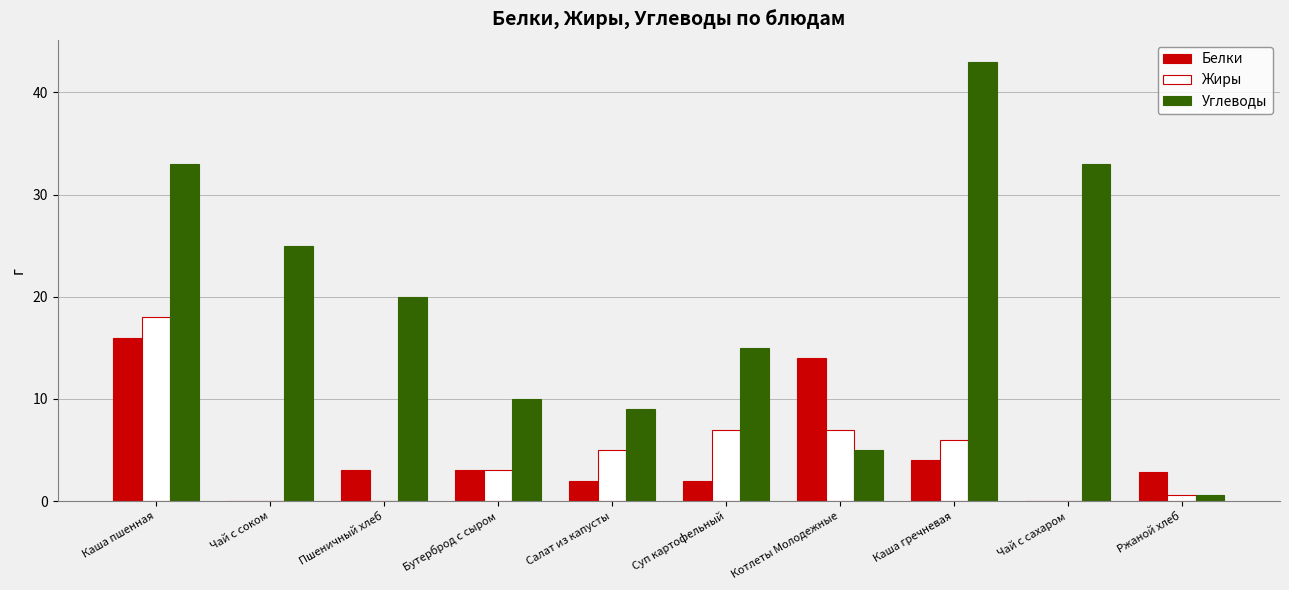

The value of Жиры at Каша гречневая is 8.7. True or false?

False